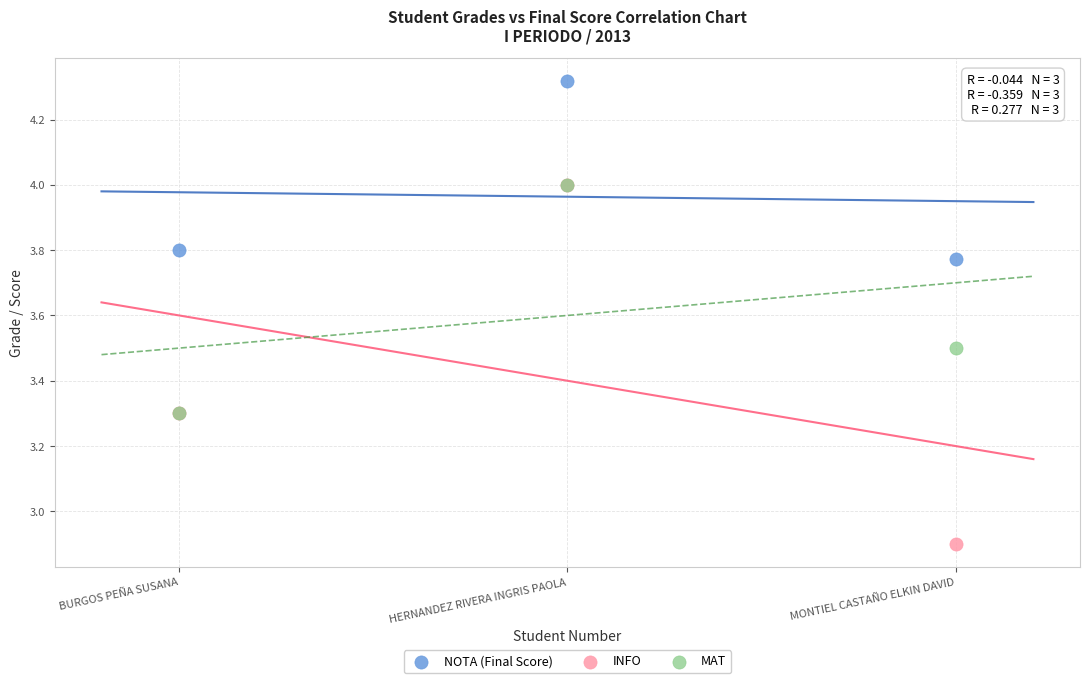

In the MAT series, what Y value is closest to 3?

3.3